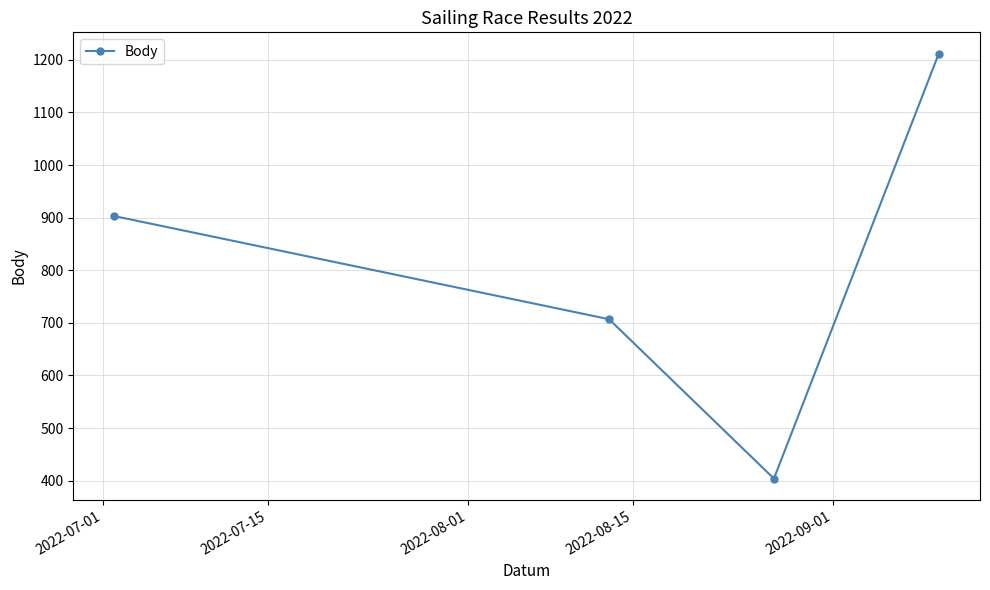

How many data points does each series have?

4